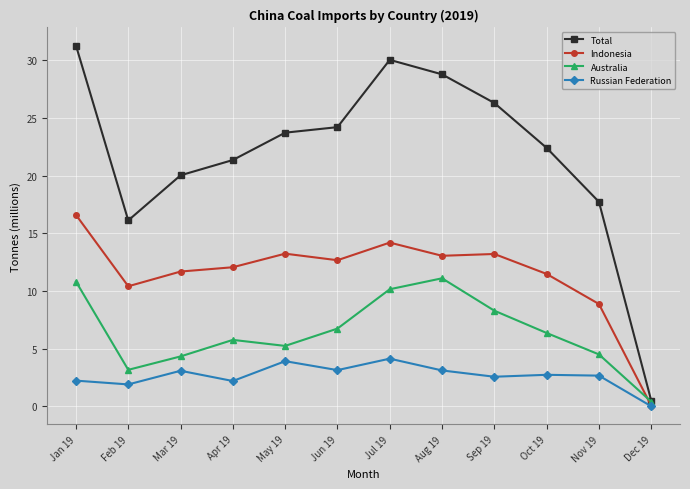

What position from the left is Oct 19?

10